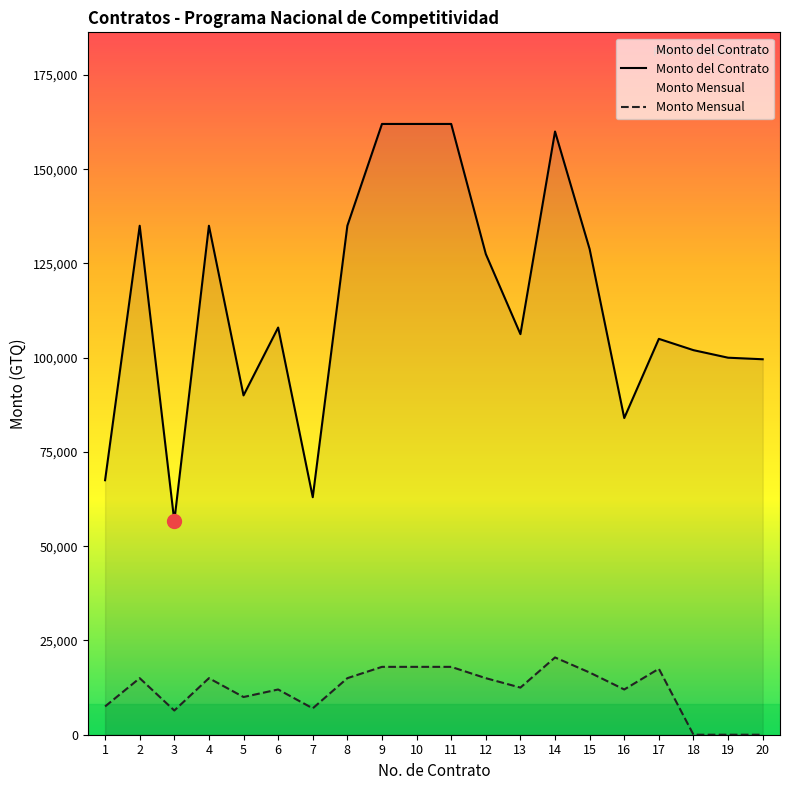

How many positive values does the Monto Mensual series have?

17